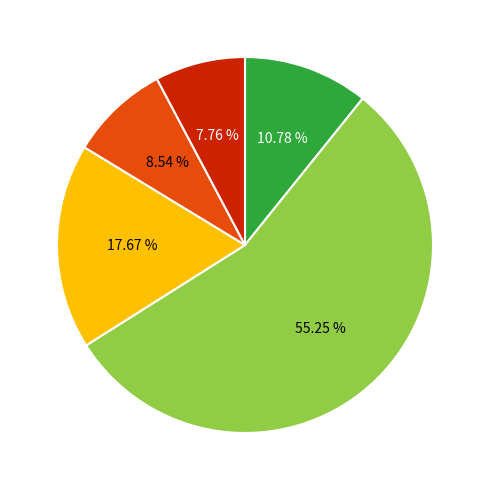

Is there any slice that represents more than half of the pie?

Yes